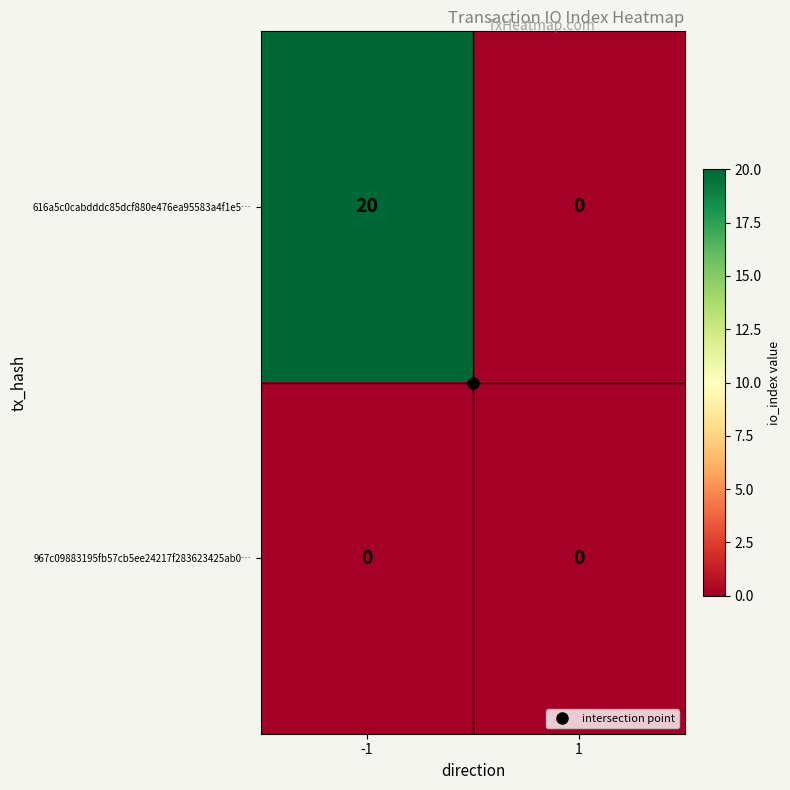

Is it true that 616a5c0cabdddc85dcf880e476ea95583a4f1e5… equals 9 at 1?

False